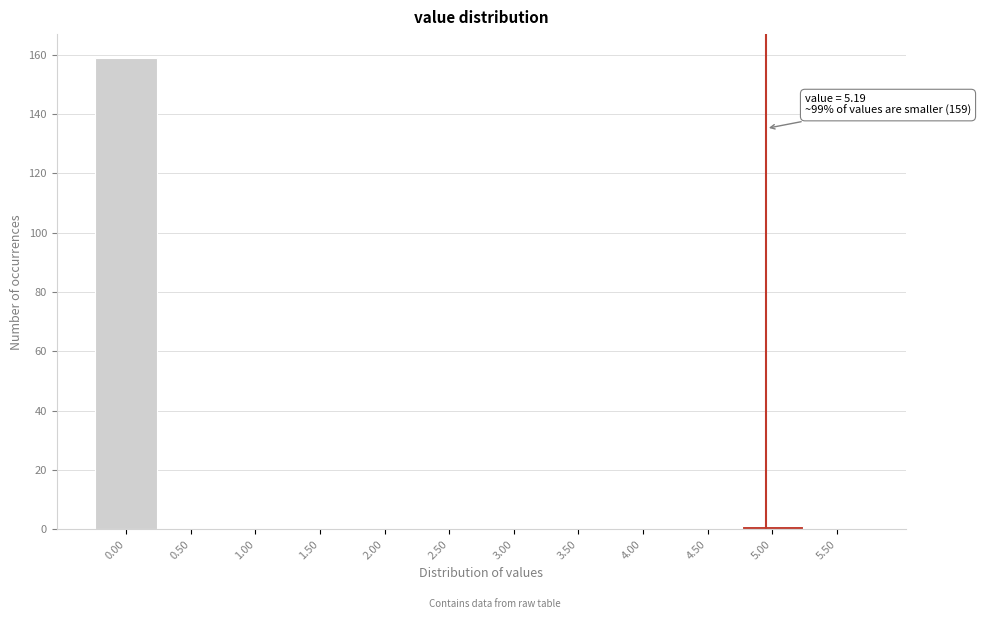

Reading left to right, transcribe all the data shown in this chart.

0.00=159	0.50=0	1.00=0	1.50=0	2.00=0	2.50=0	3.00=0	3.50=0	4.00=0	4.50=0	5.00=1	5.50=0